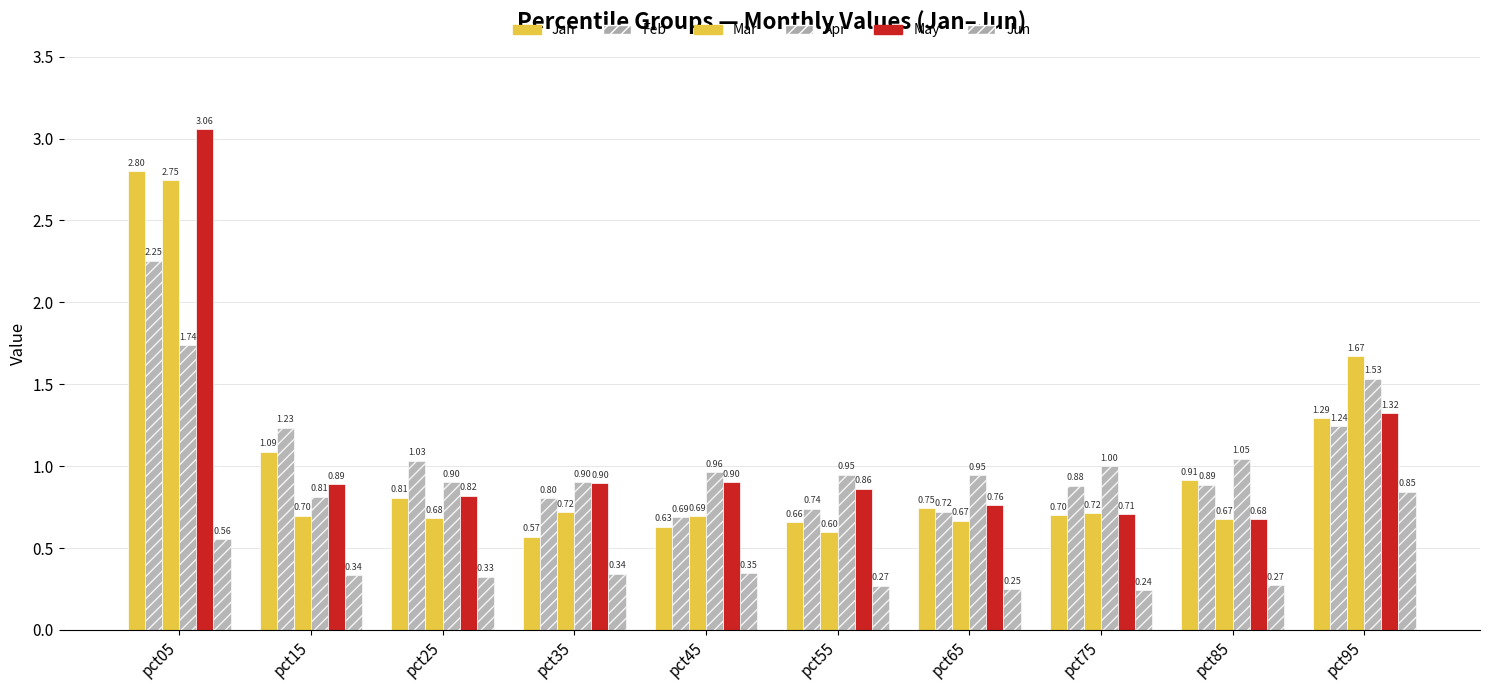

Where is Mar nearest to the value 1?

pct35